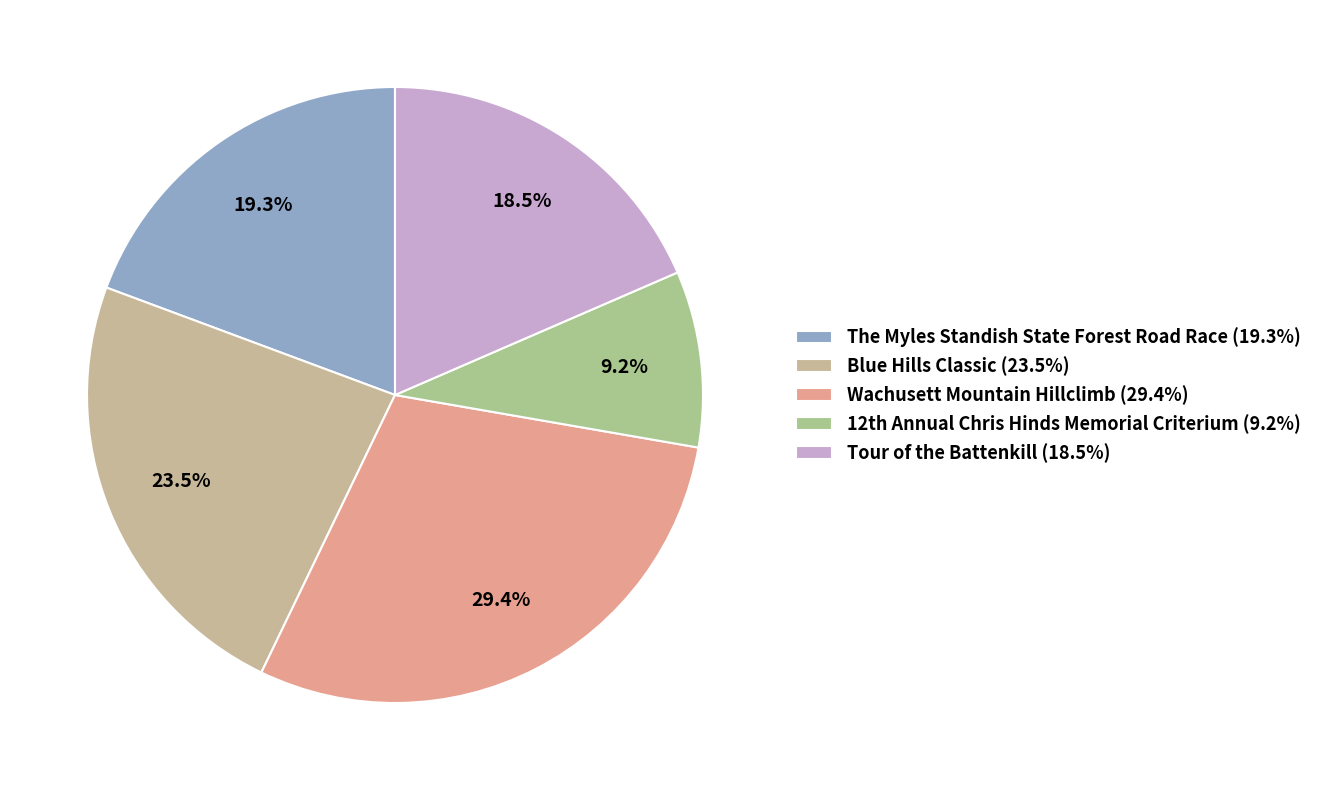

Rank the categories by value from highest to lowest.

Wachusett Mountain Hillclimb, Blue Hills Classic, The Myles Standish State Forest Road Race, Tour of the Battenkill, 12th Annual Chris Hinds Memorial Criterium